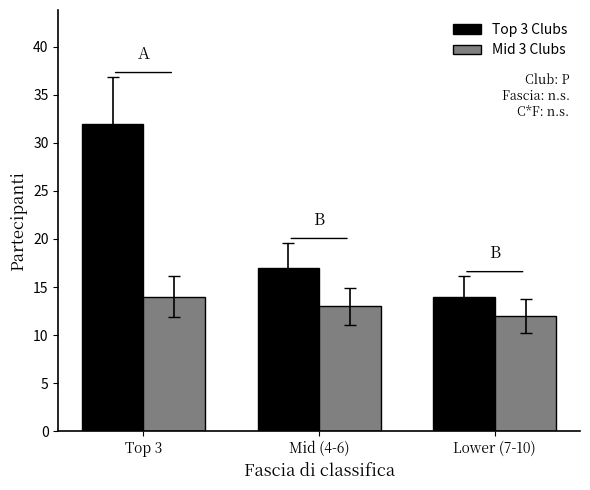

What position from the left is Mid (4-6)?

2